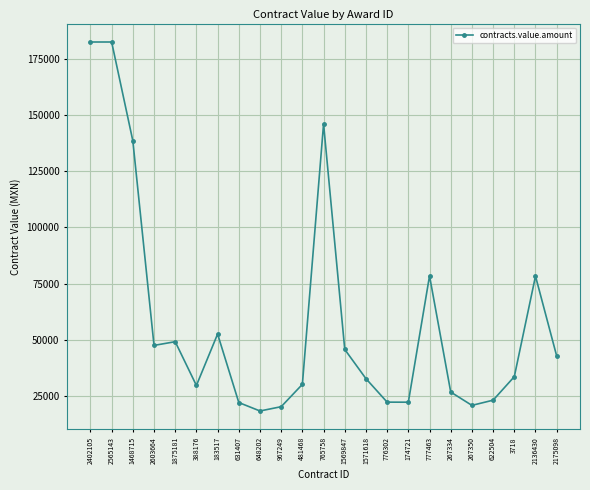

What is the greatest value displayed?

182402.2